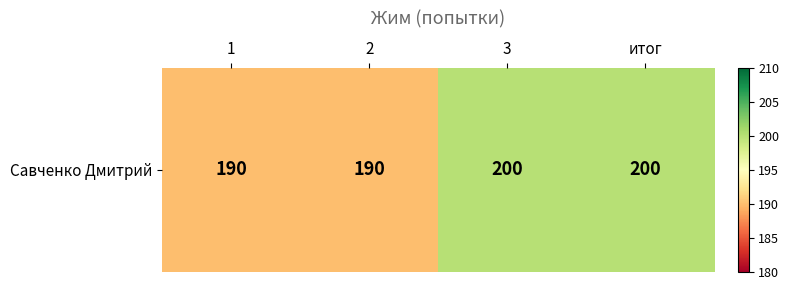

Which category has the highest value across all series?

3